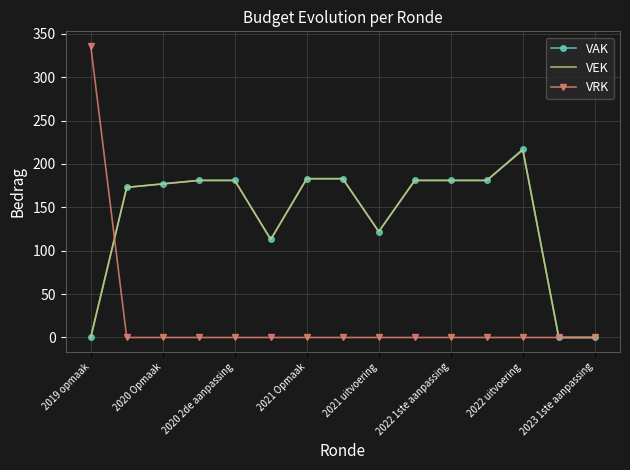

Which series has the largest range (max minus min)?

VRK